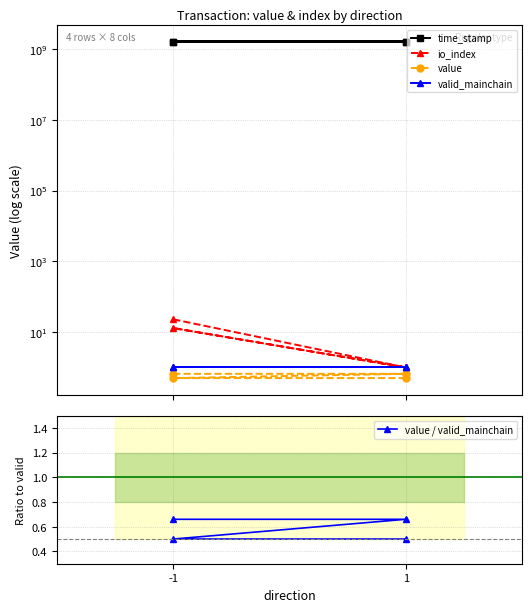

What is the difference between the maximum and minimum values in the time_stamp series?

423417.0